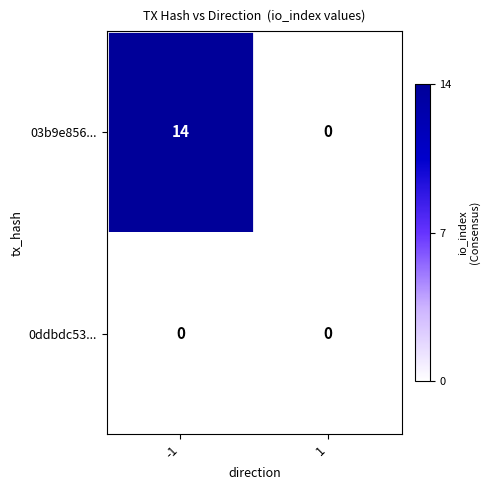

What is the difference between the highest and lowest values at -1?

14